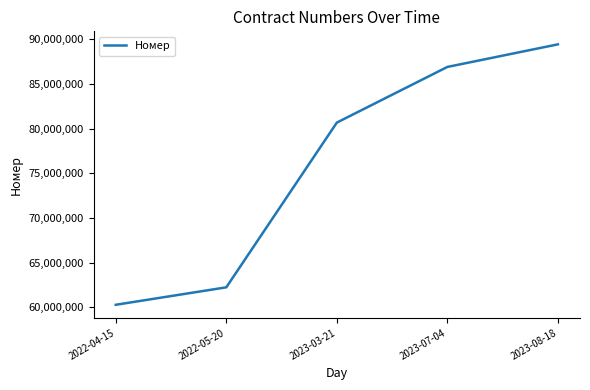

List the labels in order of value, smallest first.

2022-04-15, 2022-05-20, 2023-03-21, 2023-07-04, 2023-08-18